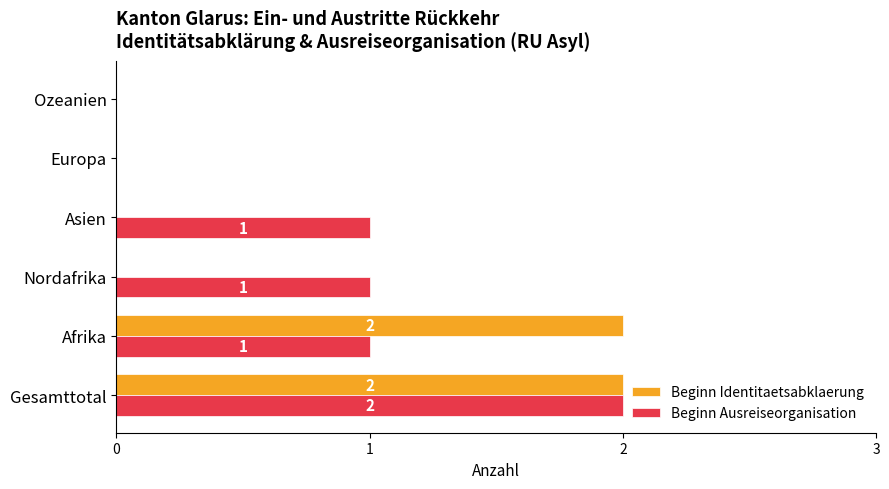

What are all the series names shown in the legend?

Beginn Identitaetsabklaerung, Beginn Ausreiseorganisation